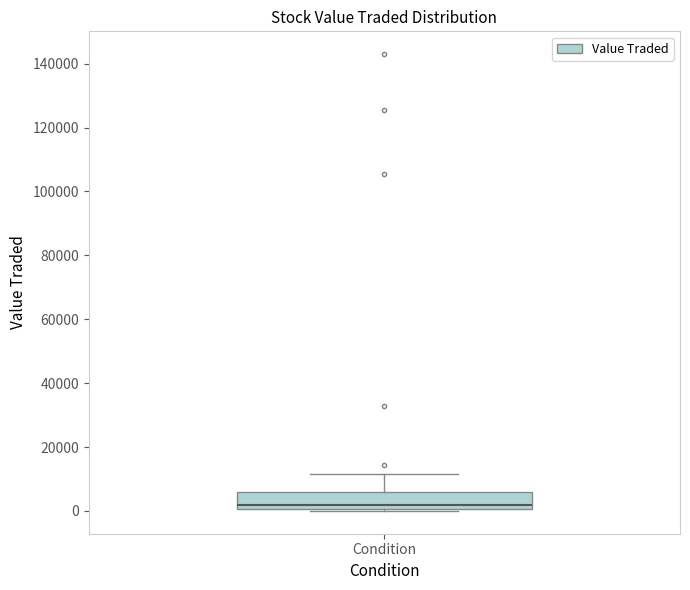

Transcribe this box plot: give where the median line is, the range the box spans, and where the two whiskers end, as read against the y-axis. The values are not printed on the chart, so give them approximately, as read against the axis.

median 2000, box 0 to 6000, whiskers 0 (just below the box's lower edge) to 12000